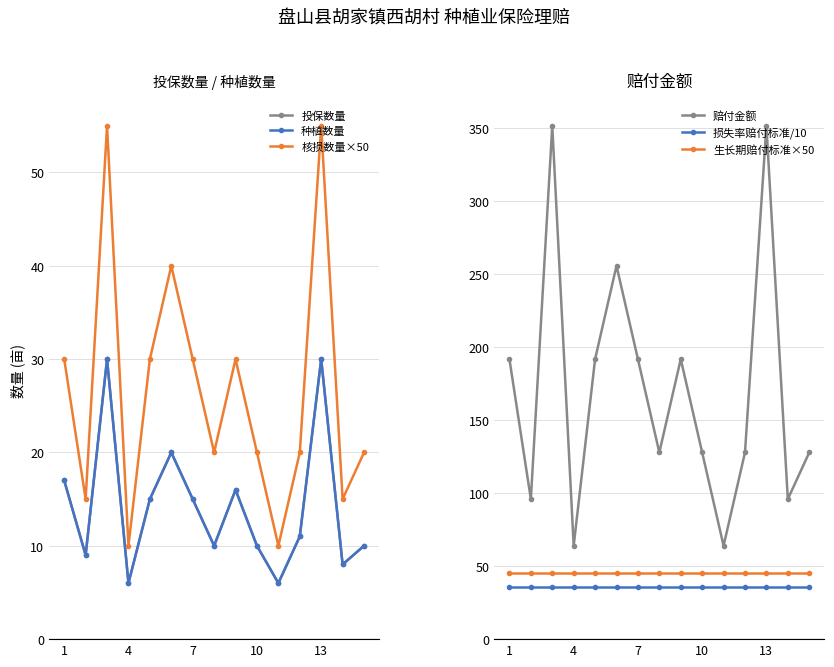

The value of 损失率赔付标准/10 at 10 is 35.5. True or false?

True